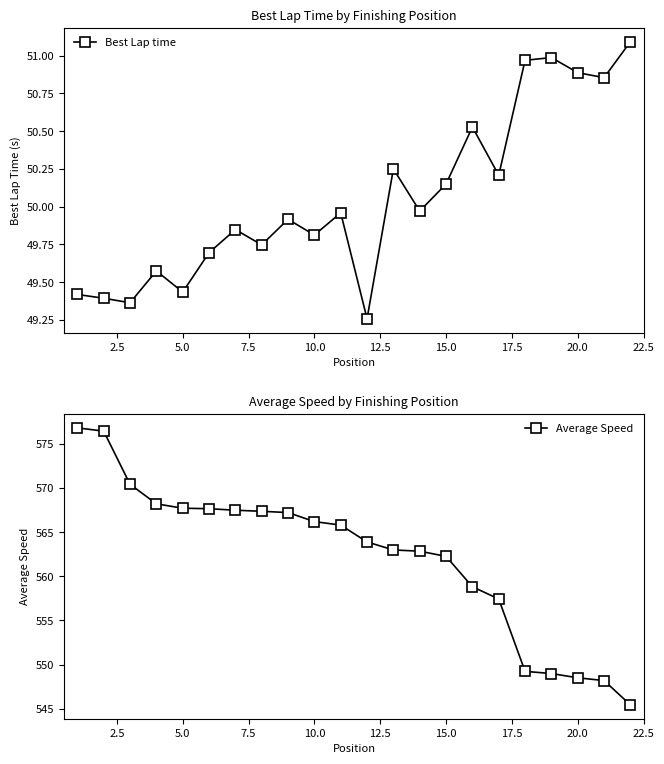

True or false: Best Lap time has a value of 82.5 at 20.0.

False